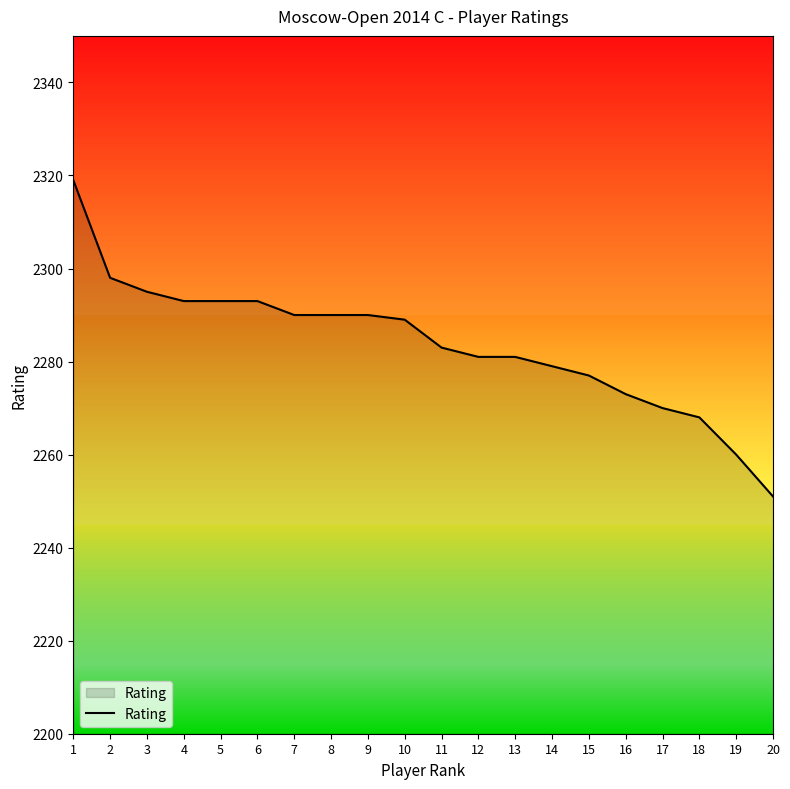

True or false: the data shows 2985 at 6.

False